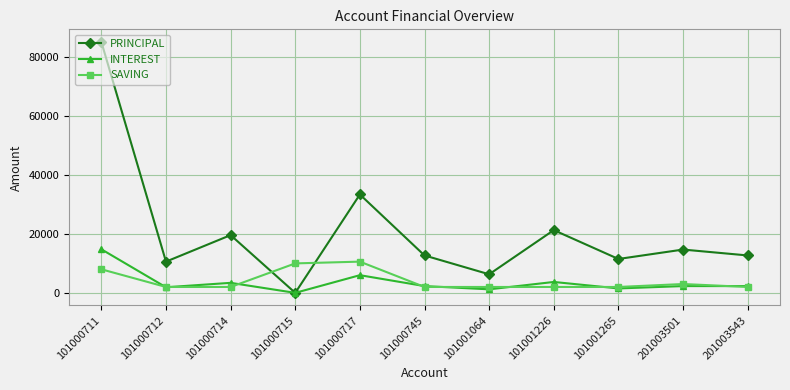

The value of INTEREST at 101000714 is 3400. True or false?

True